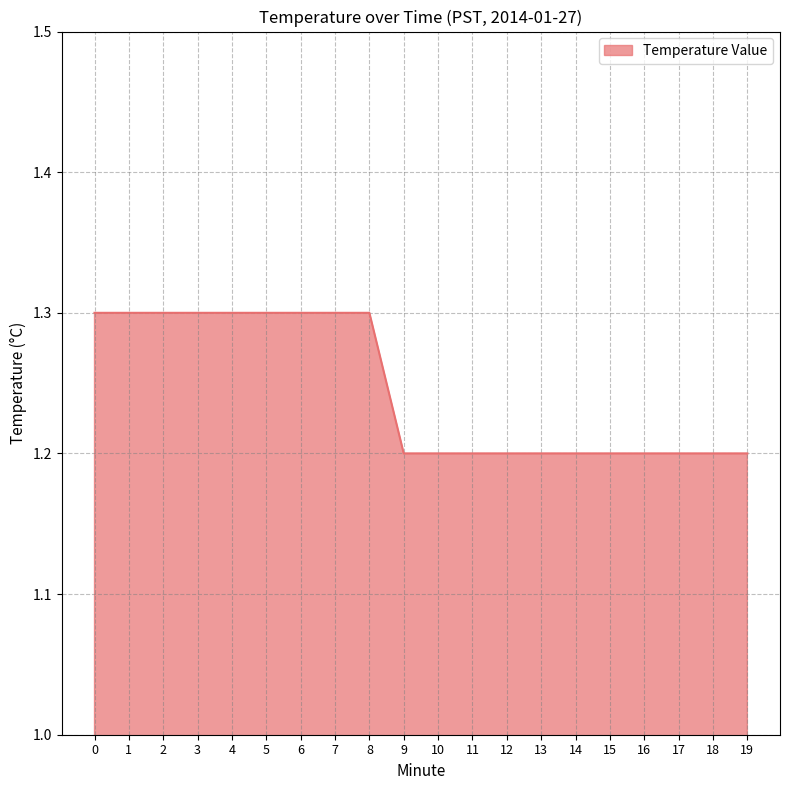

Reading right to left, what are all the values shown in this chart?

1.2	1.2	1.2	1.2	1.2	1.2	1.2	1.2	1.2	1.2	1.2	1.3	1.3	1.3	1.3	1.3	1.3	1.3	1.3	1.3